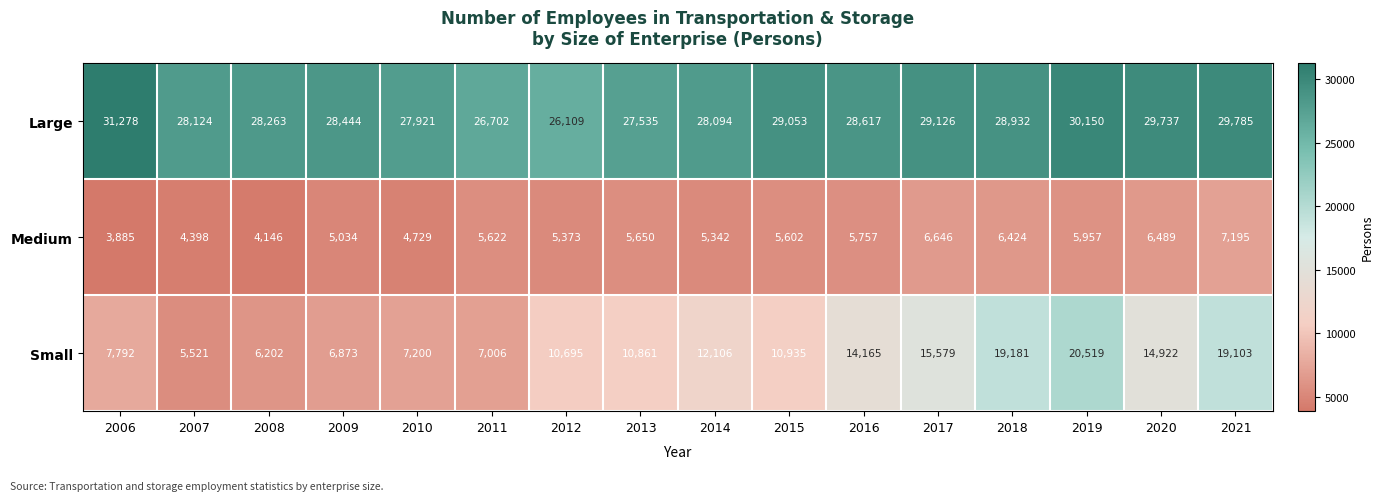

Which series has the widest spread of values?

Small